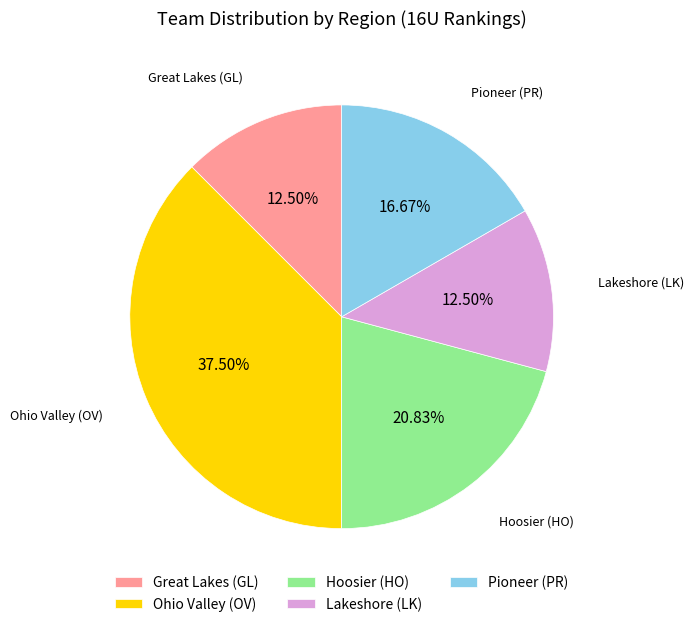

Which has a higher value, Pioneer (PR) or Hoosier (HO)?

Hoosier (HO)